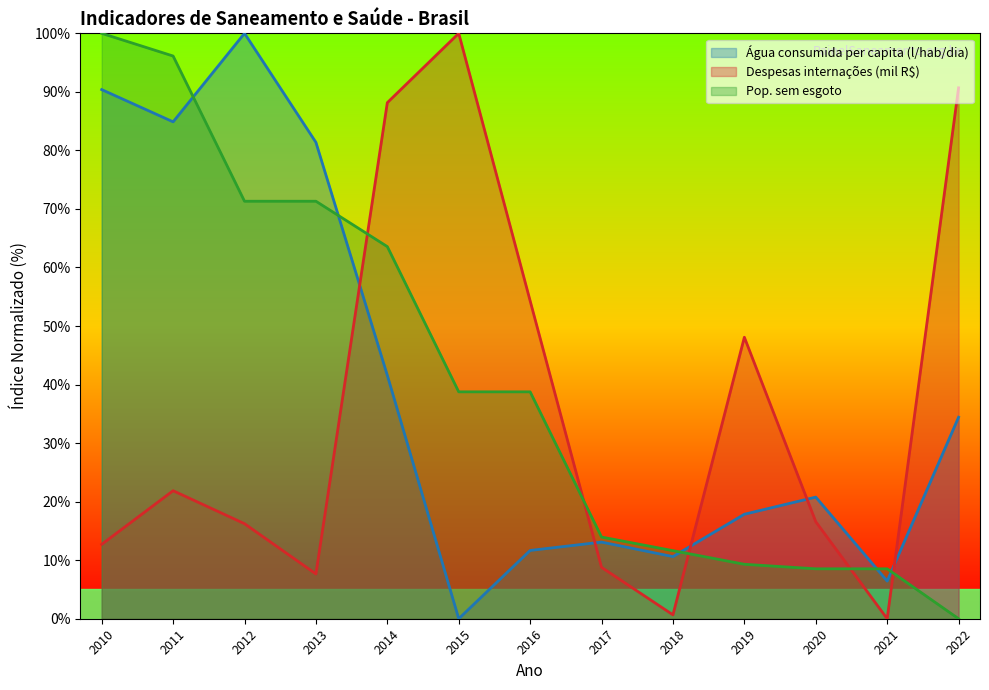

Reading left to right, transcribe all the data shown in this chart.

Água consumida per capita (l/hab/dia): 2010=90.4	2011=84.9	2012=100.0	2013=81.4	2014=41.6	2015=0.0	2016=11.7	2017=13.1	2018=10.6	2019=17.8	2020=20.8	2021=6.4	2022=34.4
Despesas internações (mil R$): 2010=12.7	2011=21.9	2012=16.2	2013=7.6	2014=88.2	2015=100.0	2016=54.3	2017=8.8	2018=0.7	2019=48.1	2020=16.6	2021=0.0	2022=90.7
Pop. sem esgoto: 2010=100.0	2011=96.1	2012=71.3	2013=71.3	2014=63.6	2015=38.8	2016=38.8	2017=14.0	2018=11.6	2019=9.3	2020=8.5	2021=8.5	2022=0.0